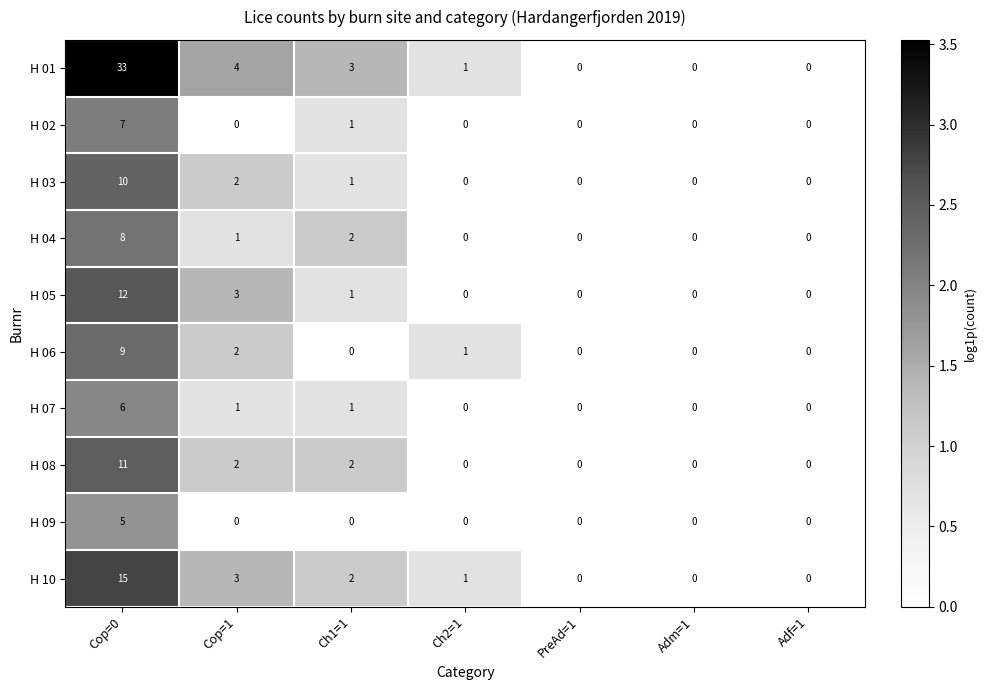

Which category has the highest value across all series?

Cop=0